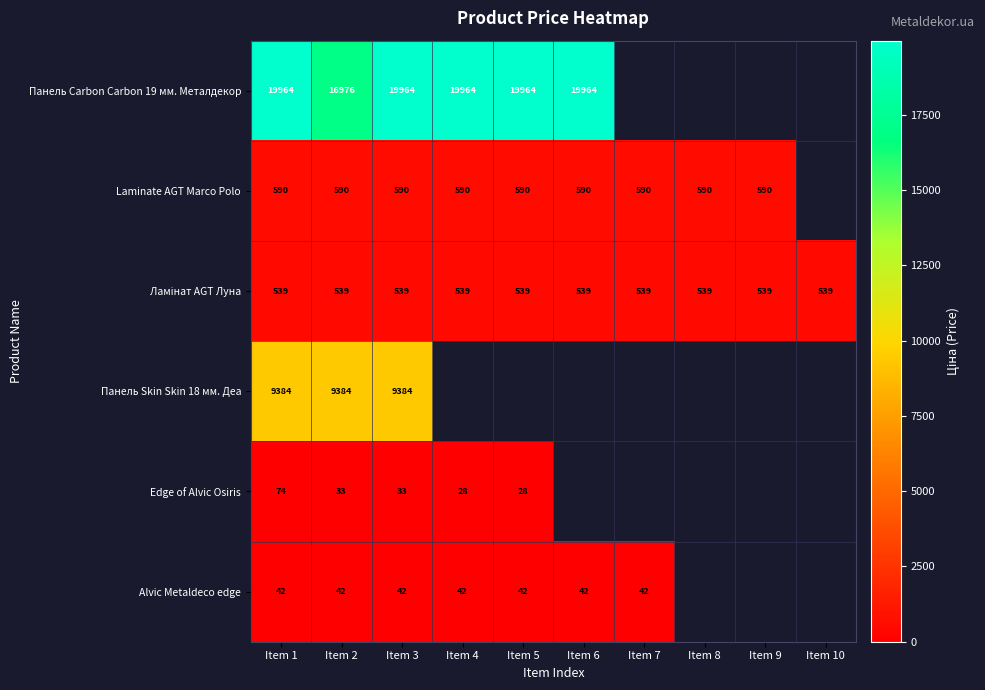

Rank the categories by Ламінат AGT Луна value from highest to lowest.

Item 1, Item 2, Item 3, Item 4, Item 5, Item 6, Item 7, Item 8, Item 9, Item 10